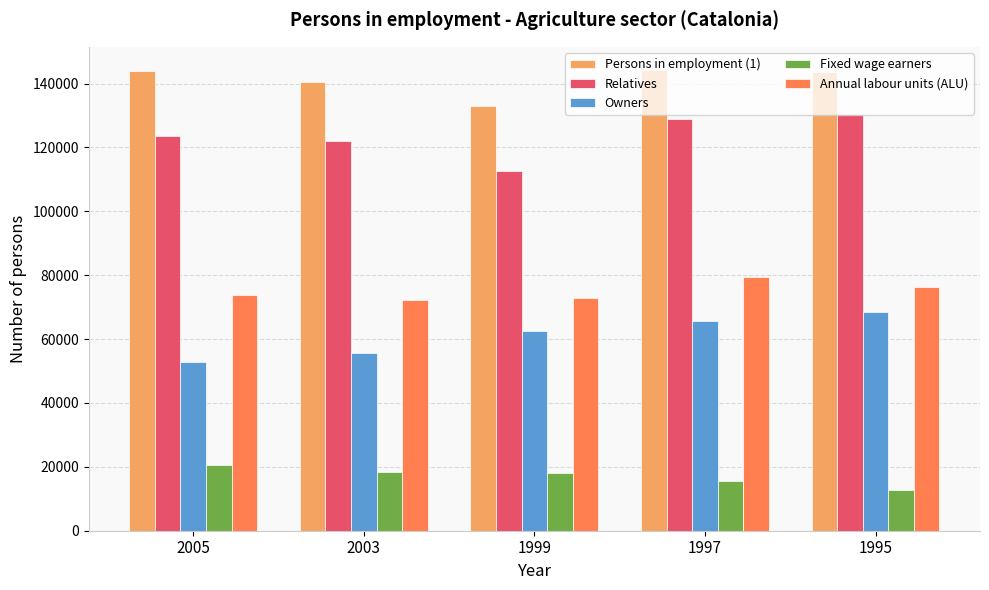

Count the number of data series in this chart.

5